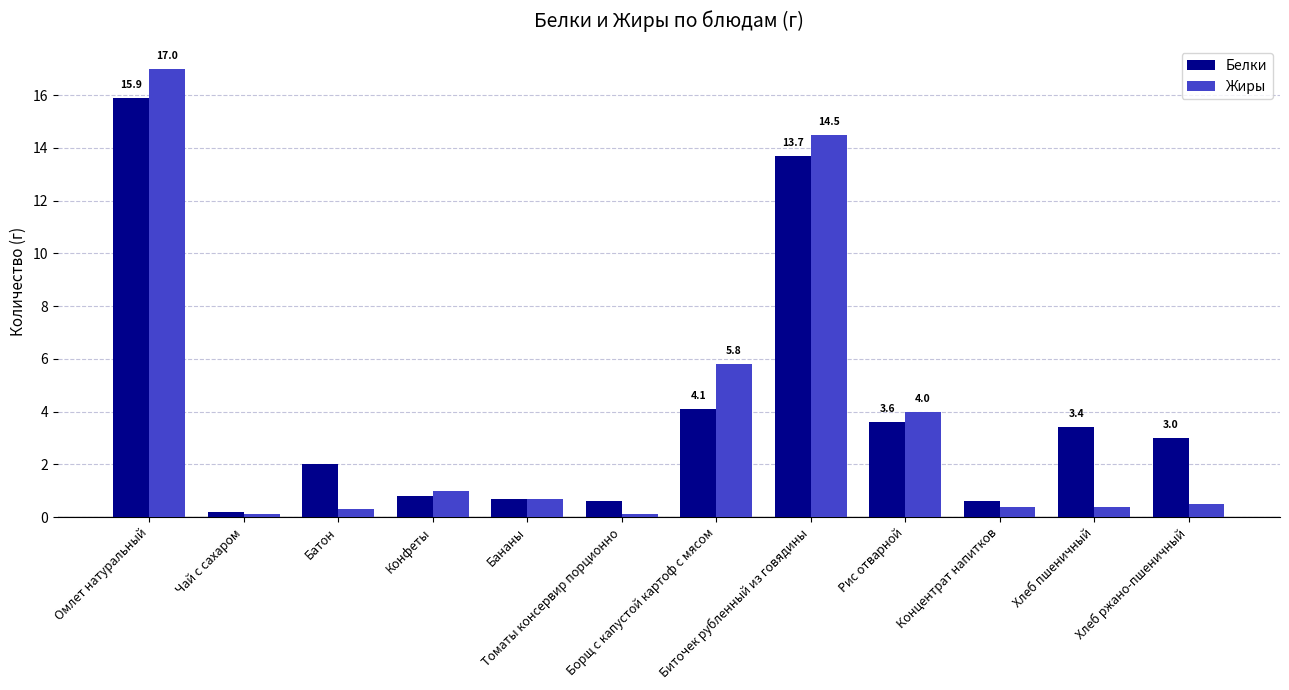

How many categories are shown in the chart?

12